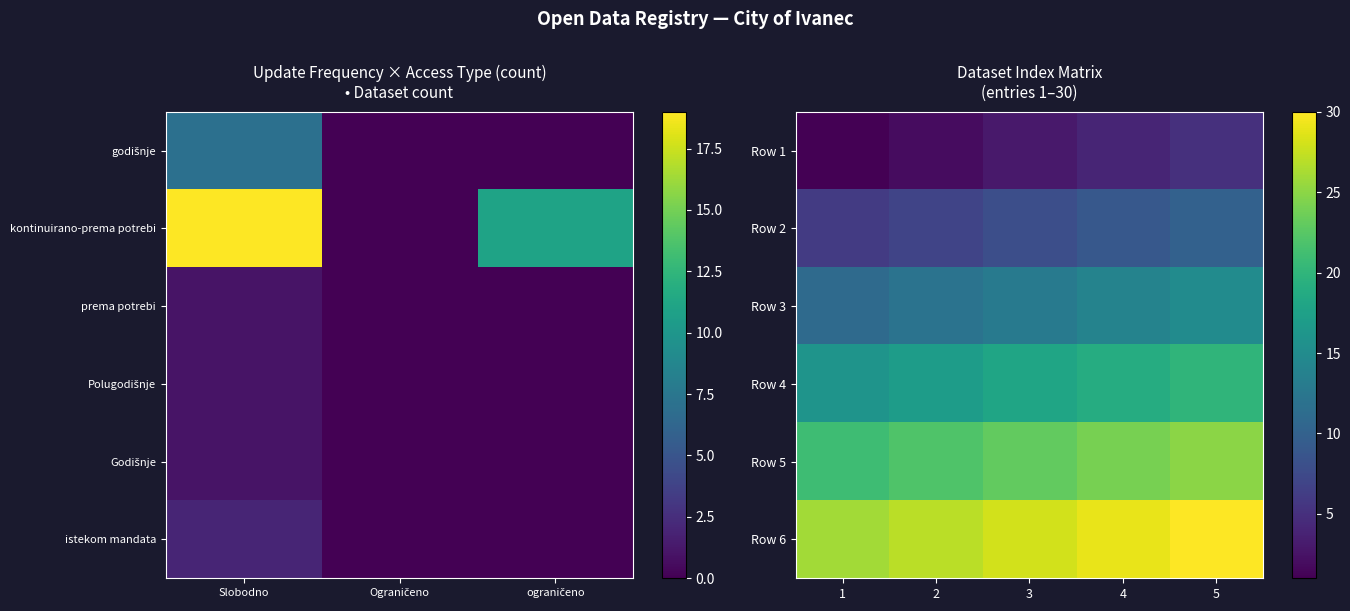

Rank the series by their average value, from highest to lowest.

Row 6, Row 5, Row 4, Row 3, Row 2, Row 1